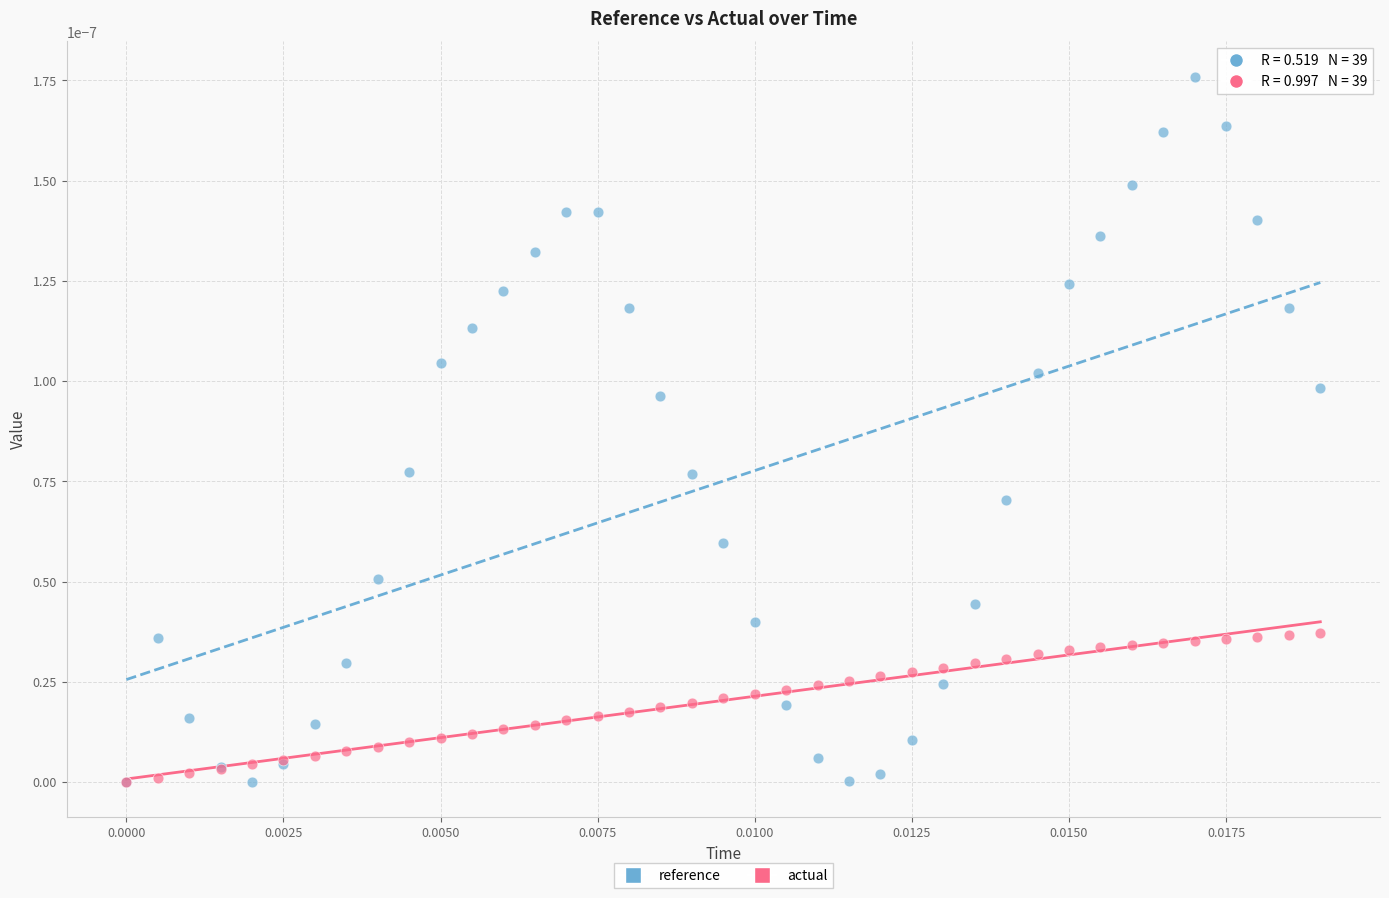

Which series has the largest Y range (max minus min)?

reference